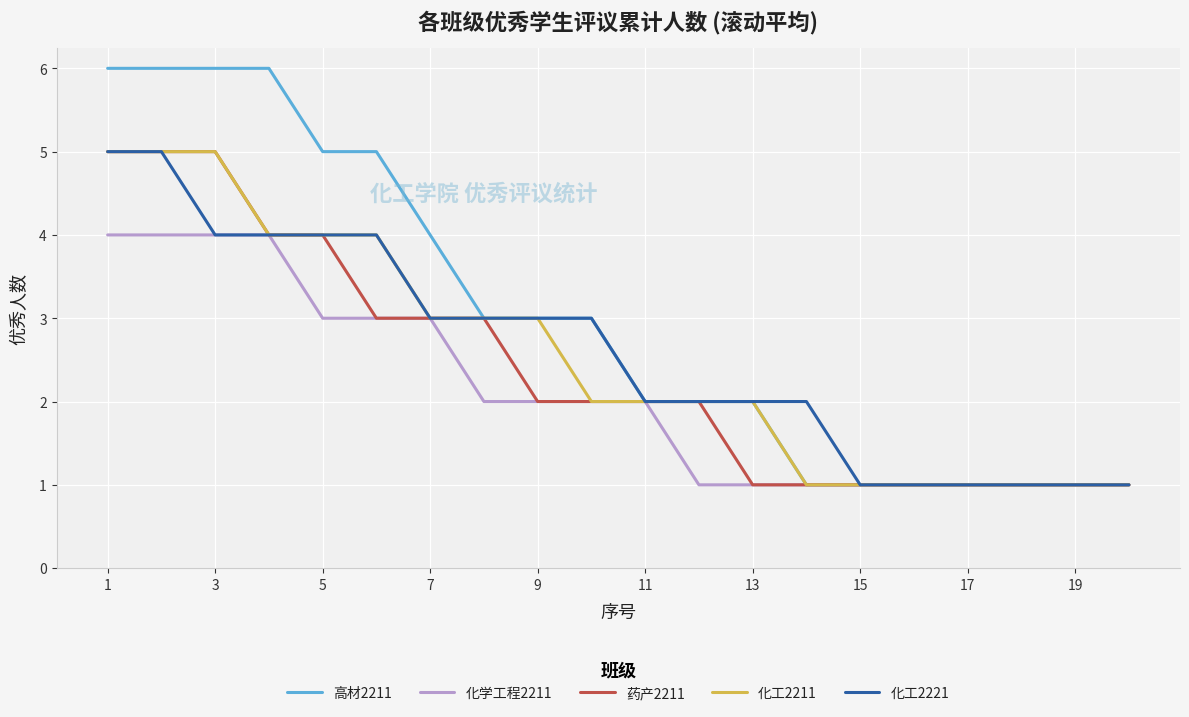

Which series has the largest total across all categories?

高材2211